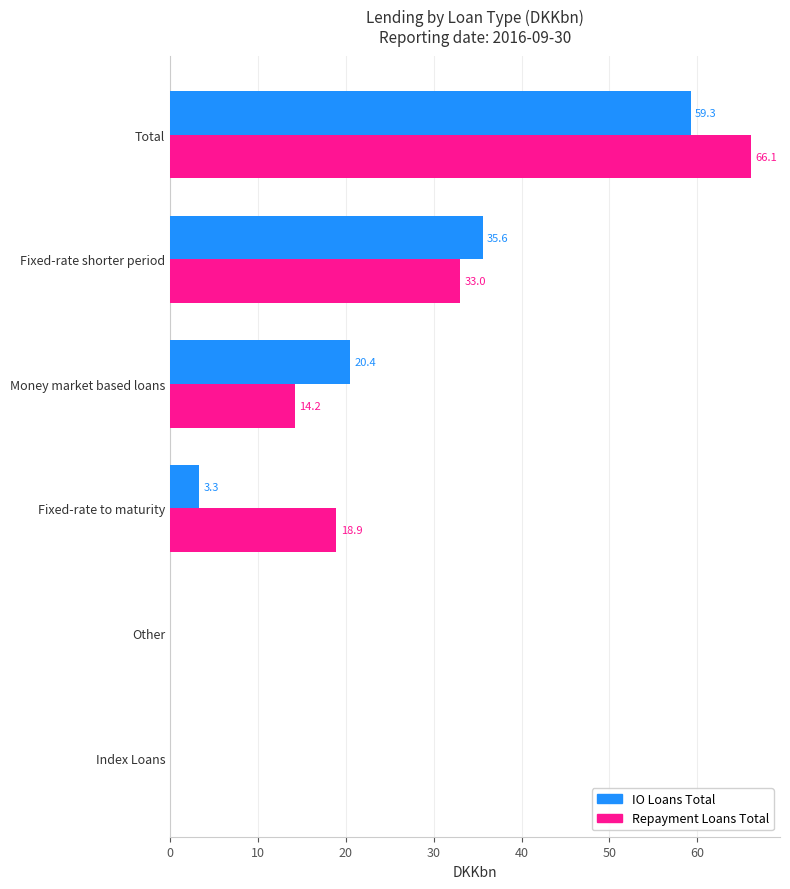

What is the approximate value of IO Loans Total at Total?

59.3